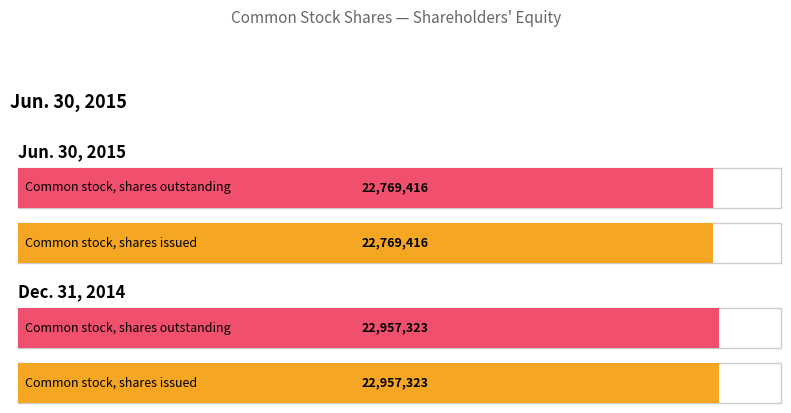

List the labels in order of Dec. 31, 2014 value, smallest first.

Common stock, shares issued (in shares), Common stock, shares outstanding (in shares)